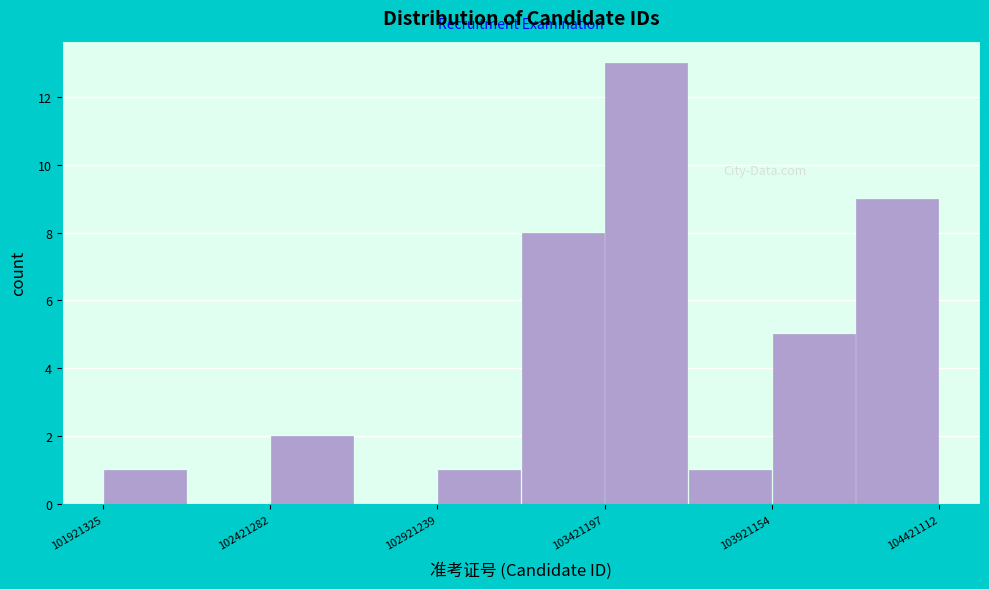

Reading left to right, transcribe this chart: for each bar, give the range it covers on the x-axis and its height. Neither the bar edges nor the heights are printed on the chart, so give them approximately, as read against the axes.

101900000 to 102150000: 1
102150000 to 102400000: 0
102400000 to 102650000: 2
102650000 to 102900000: 0
102900000 to 103150000: 1
103150000 to 103400000: 8
103400000 to 103650000: 13
103650000 to 103900000: 1
103900000 to 104150000: 5
104150000 to 104400000: 9